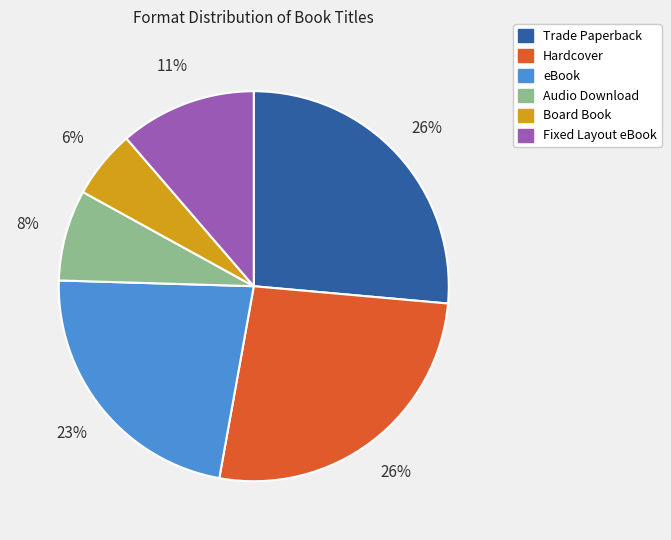

Which has a higher value, Audio Download or Fixed Layout eBook?

Fixed Layout eBook